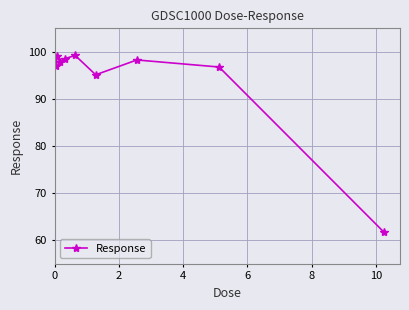

What is the smallest value displayed?

61.8